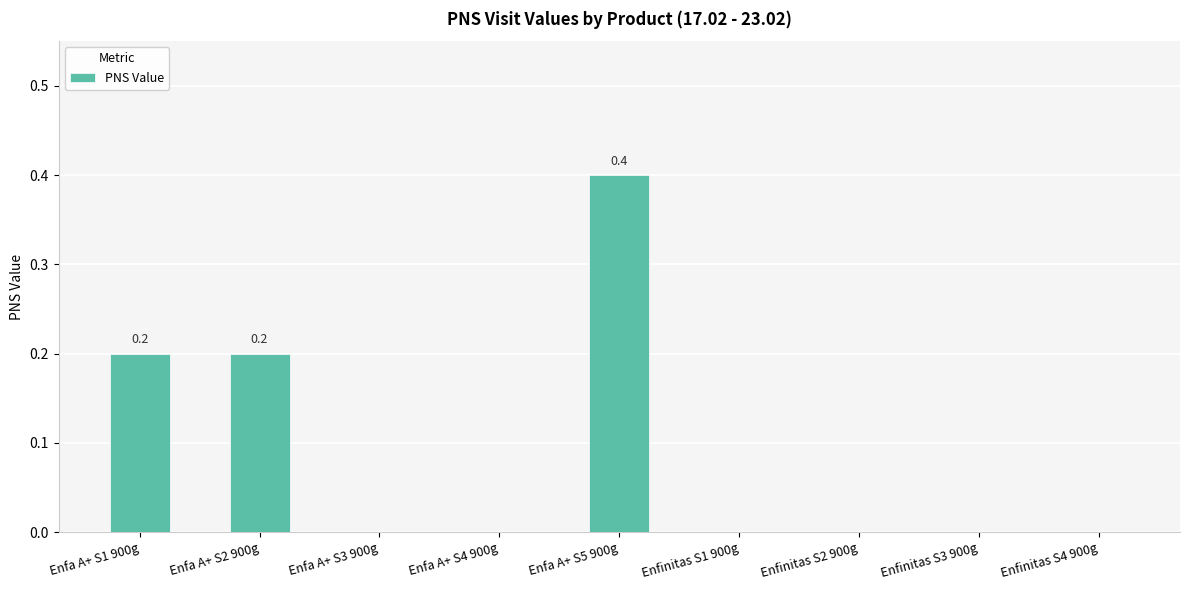

True or false: the data shows 0.2 at Enfa A+ S5 900g.

False